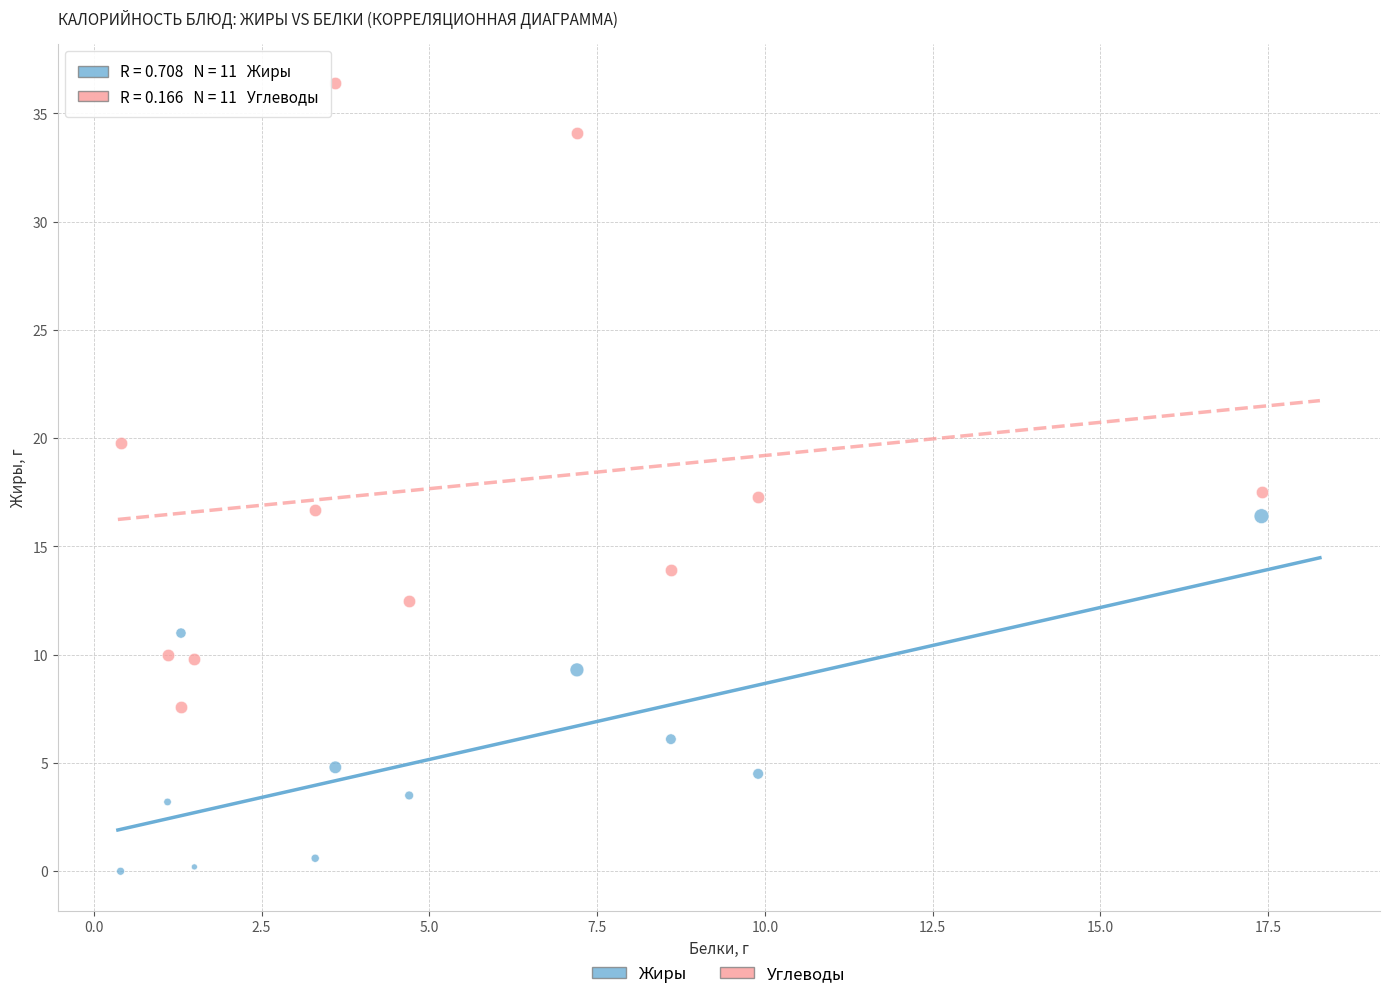

Across all data points, what is the range of X values (max minus min)?

17.0